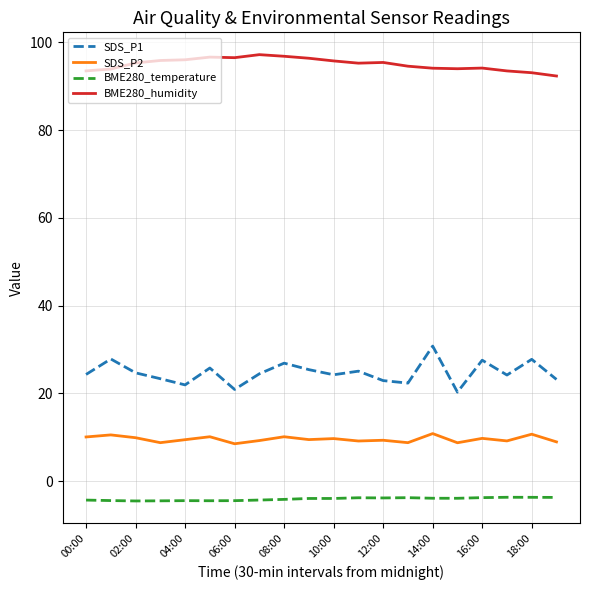

True or false: SDS_P1 and BME280_temperature intersect in this chart.

False